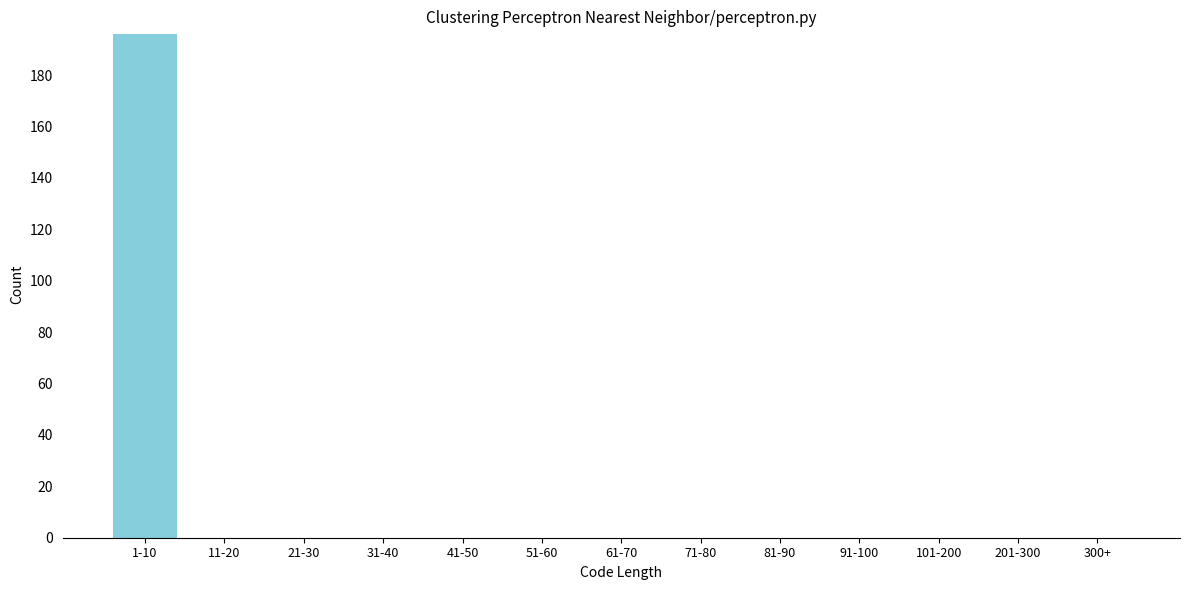

Reading left to right, transcribe all the data shown in this chart.

1-10=196	11-20=0	21-30=0	31-40=0	41-50=0	51-60=0	61-70=0	71-80=0	81-90=0	91-100=0	101-200=0	201-300=0	300+=0